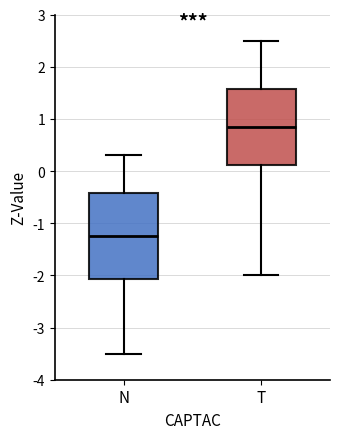

Reading left to right, transcribe this box plot: for each box, give where its median line is, the range the box spans, and where its two whiskers end, as read against the y-axis. The values are not printed on the chart, so give them approximately, as read against the axis.

N: median -1.2, box -2.1 to -0.4, whiskers -3.5 to 0.3
T: median 0.9, box 0.1 to 1.6, whiskers -2.0 to 2.5